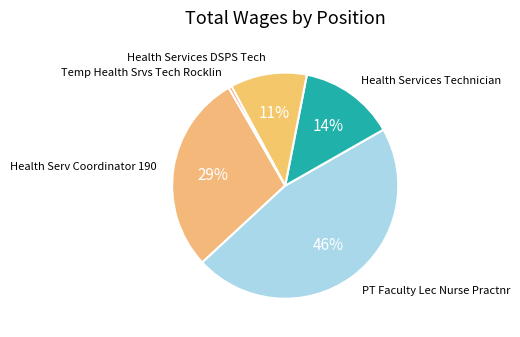

Which category has the smallest portion of the pie?

Temp Health Srvs Tech Rocklin